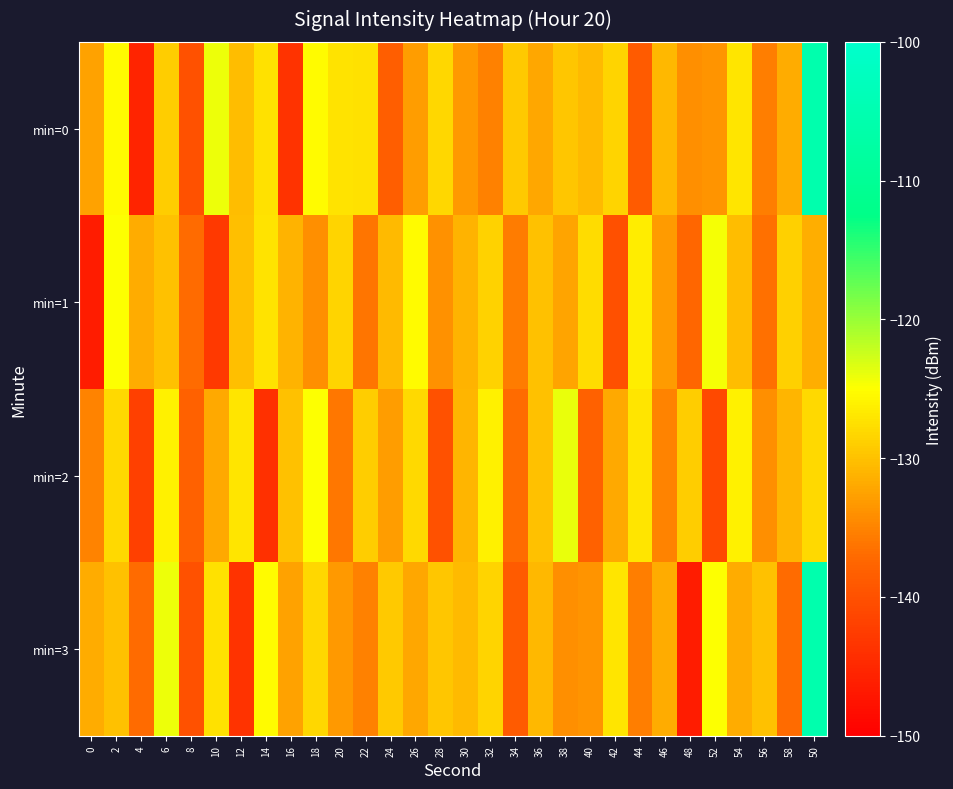

What is the total value across all series at 16?

-537.2